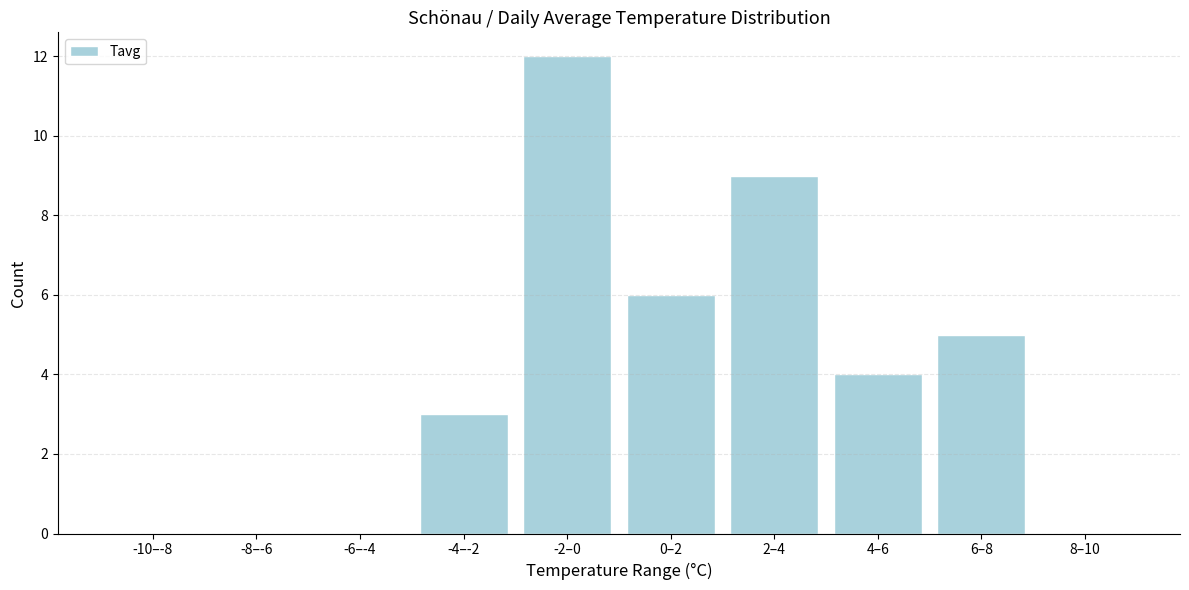

Reading right to left, transcribe all the data shown in this chart.

8–10=0	6–8=5	4–6=4	2–4=9	0–2=6	-2–0=12	-4–-2=3	-6–-4=0	-8–-6=0	-10–-8=0